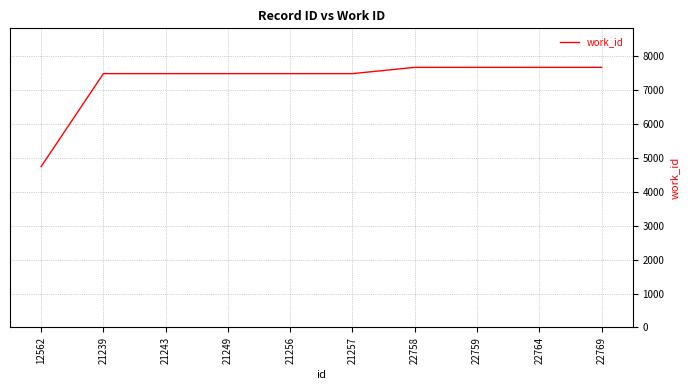

What is the minimum value shown in the chart?

4747